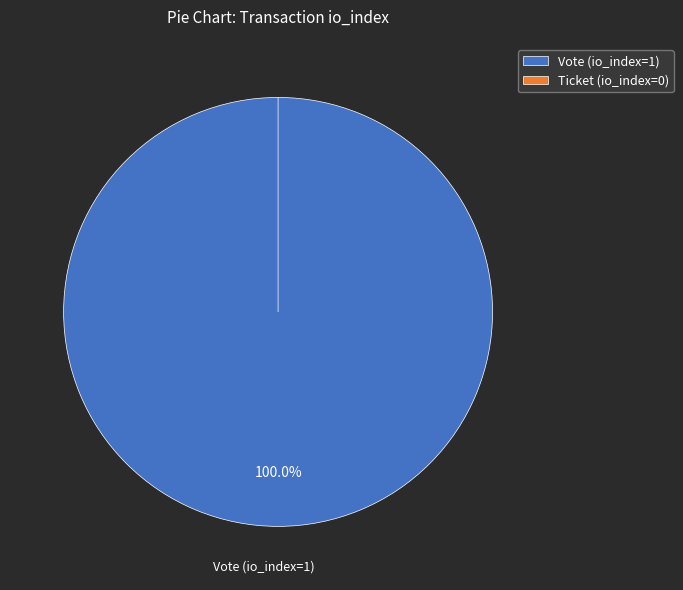

To the nearest percent, what is the combined percentage of Ticket (io_index=0) and Vote (io_index=1)?

100%